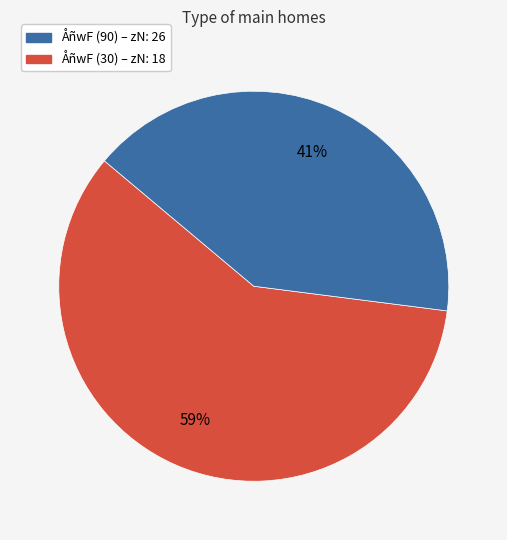

To the nearest percent, what is the average slice percentage?

50%